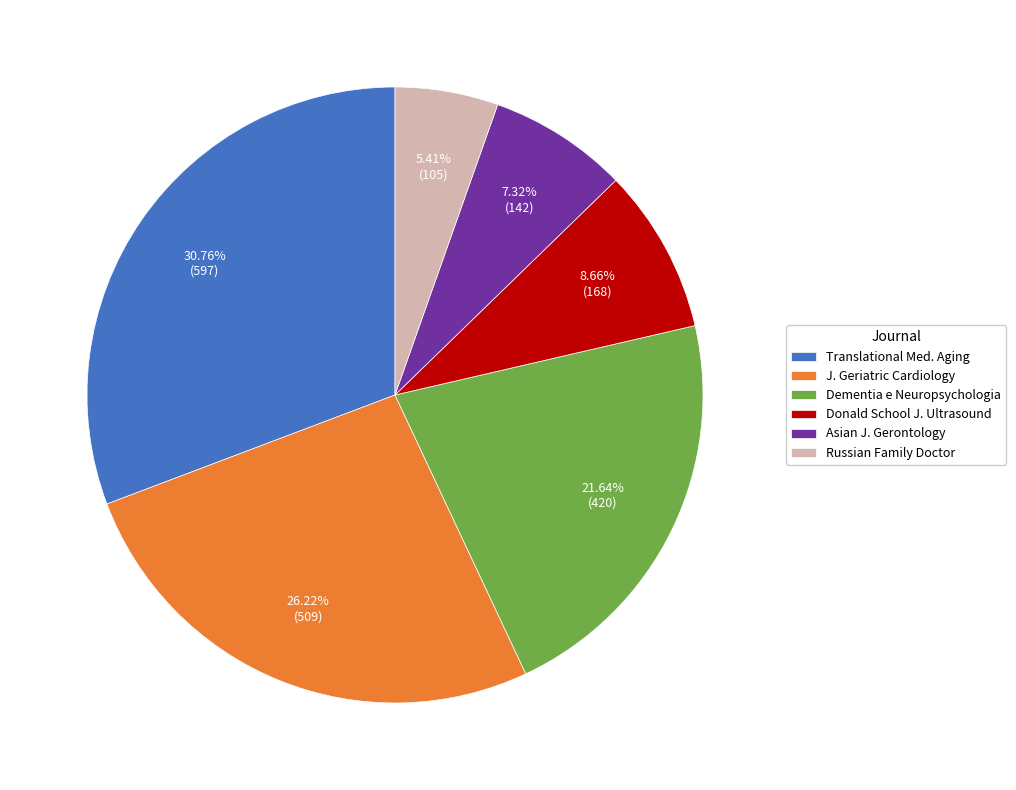

What is the largest slice in the pie chart?

Translational Med. Aging